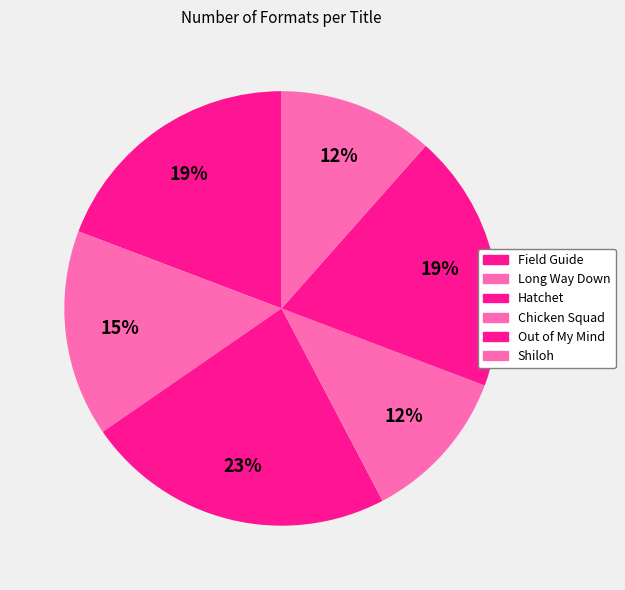

Is there any slice that represents more than half of the pie?

No